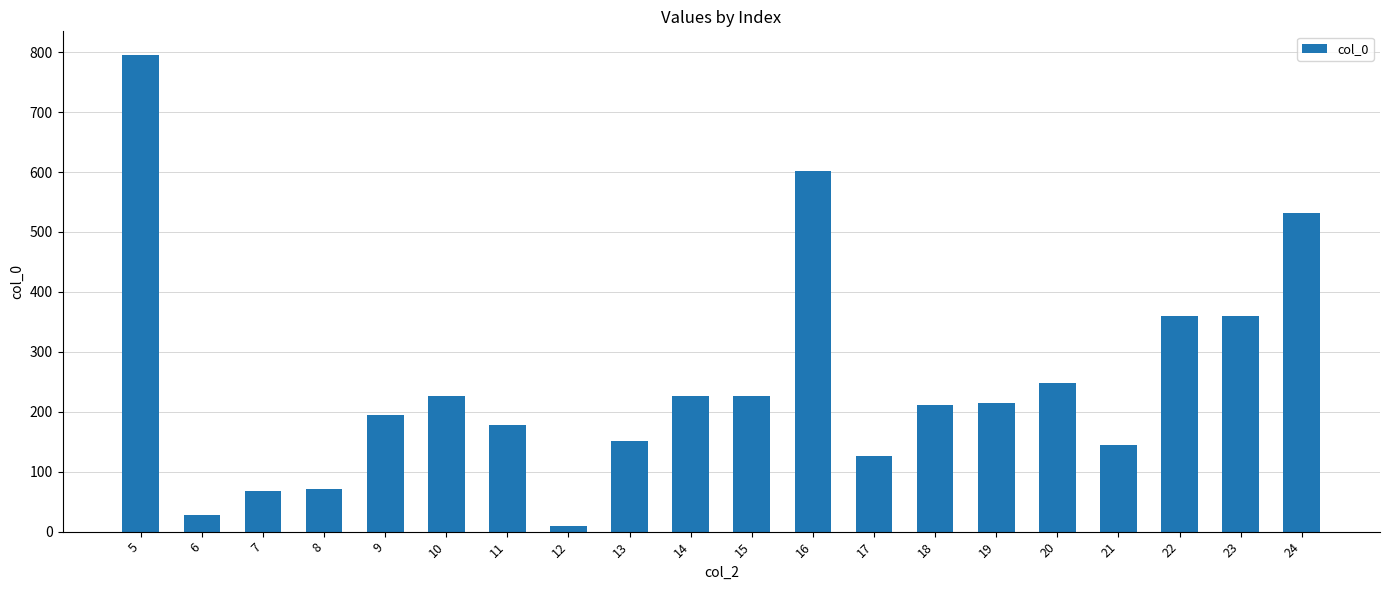

What is the greatest value displayed?

795